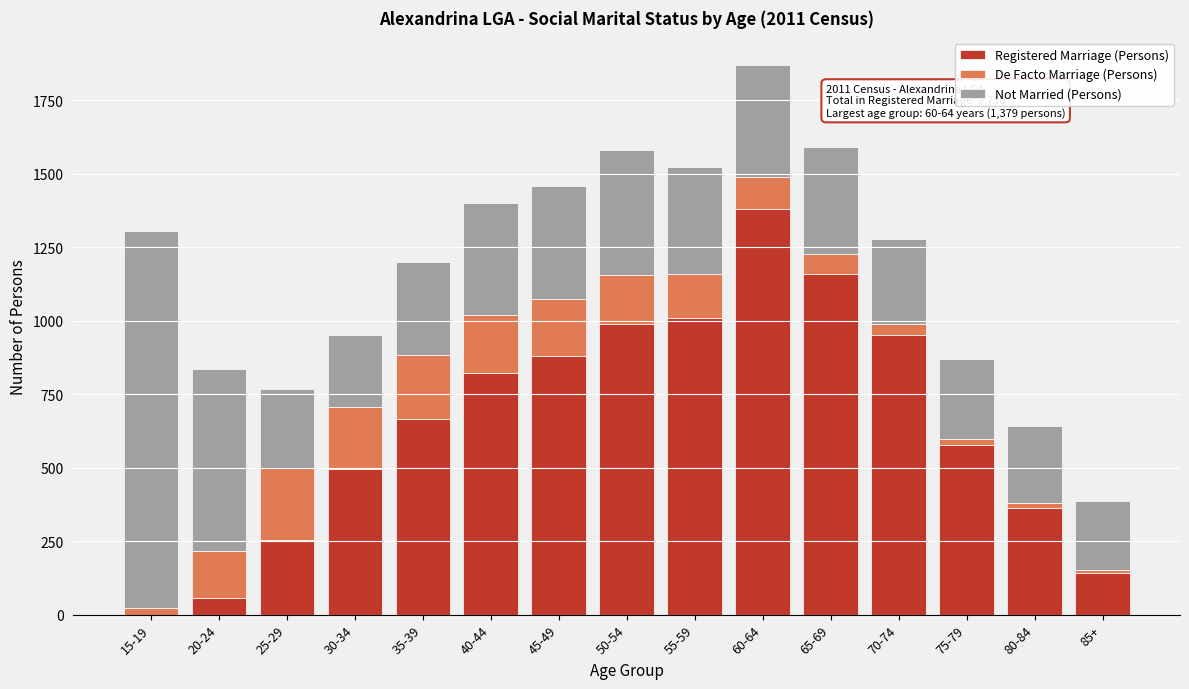

Which category has the highest value in the Registered Marriage (Persons) series?

60-64